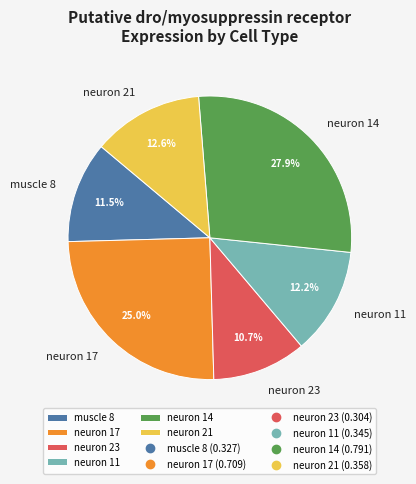

Which has a higher value, neuron 17 or muscle 8?

neuron 17